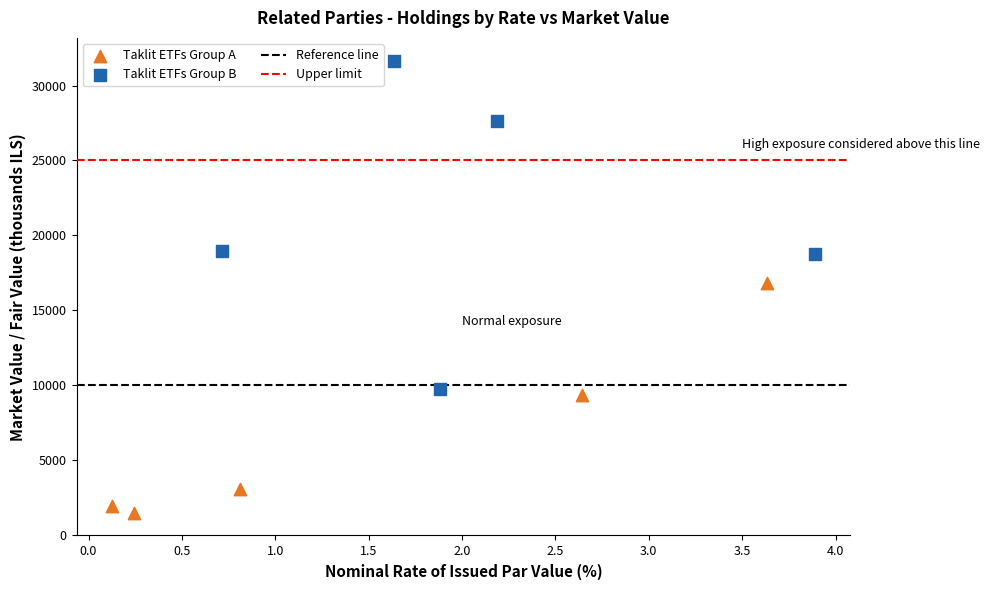

Which series contains the highest Y value?

Taklit ETFs Group B